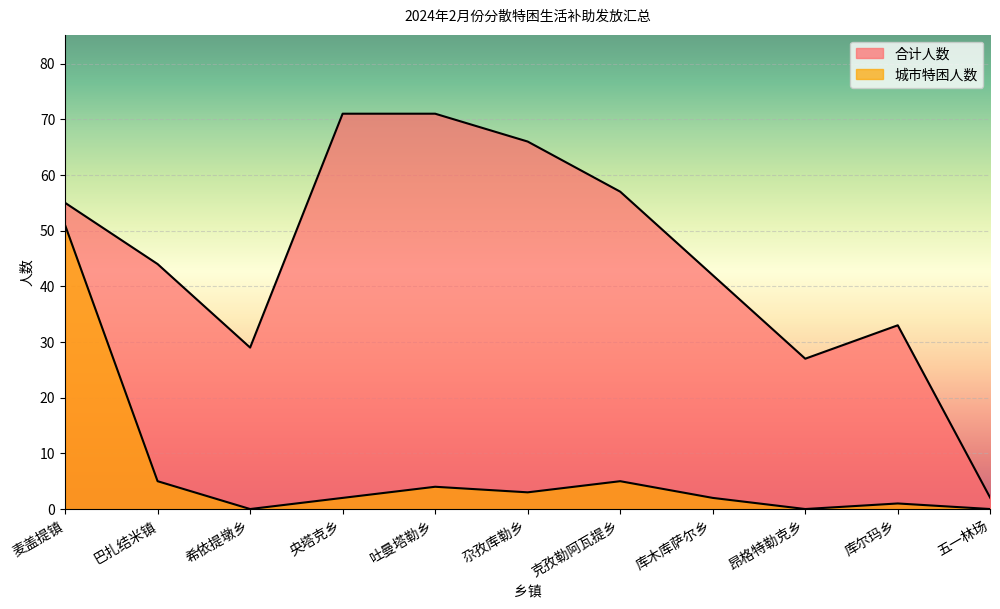

Reading right to left, what are all the values shown in this chart?

合计人数: 2	33	27	42	57	66	71	71	29	44	55
城市特困人数: 0	1	0	2	5	3	4	2	0	5	51